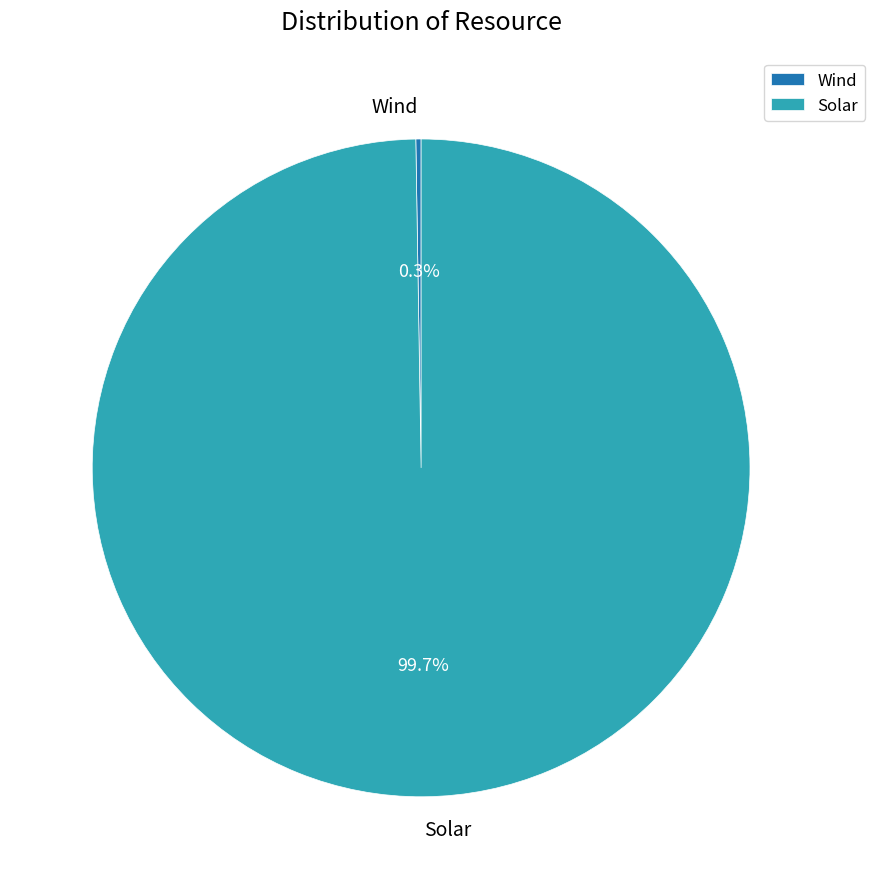

What percentage is NOT represented by Solar?

0.6%